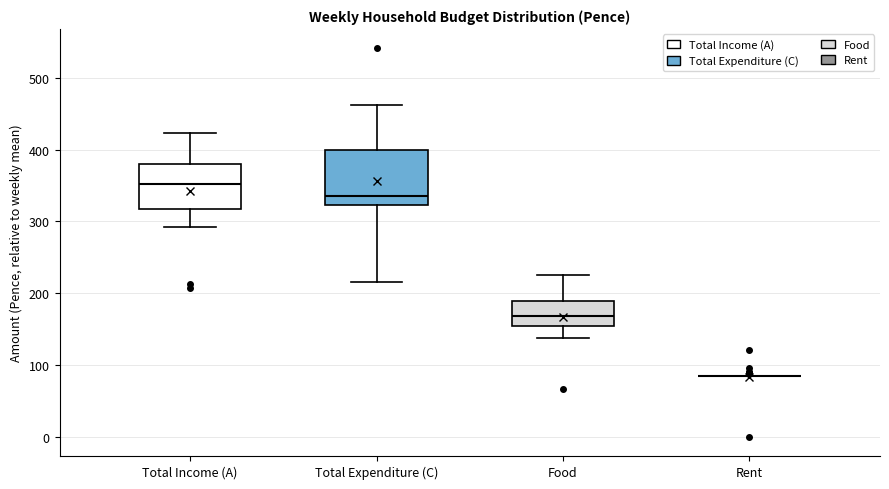

Reading left to right, read every box against the y-axis: the position of its median line, the range the box covers, and the ends of its whiskers. The values are not printed on the chart, so give them approximately, as read against the axis.

Total Income (A): median 350, box 320 to 380, whiskers 290 to 420
Total Expenditure (C): median 340, box 320 to 400, whiskers 220 to 460
Food: median 170, box 150 to 190, whiskers 140 to 230
Rent: box collapsed to a line at 80, whiskers 80 to 80